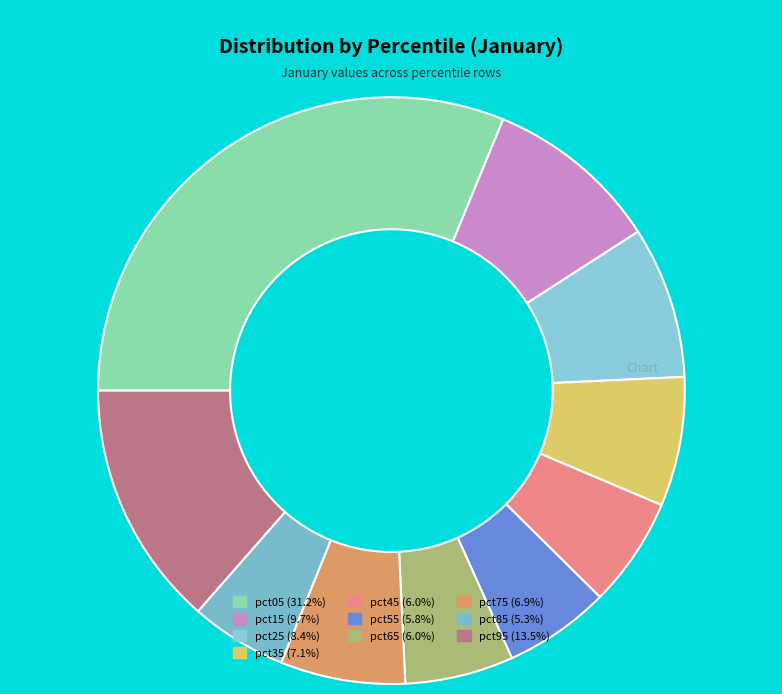

Count the number of slices in the pie.

10